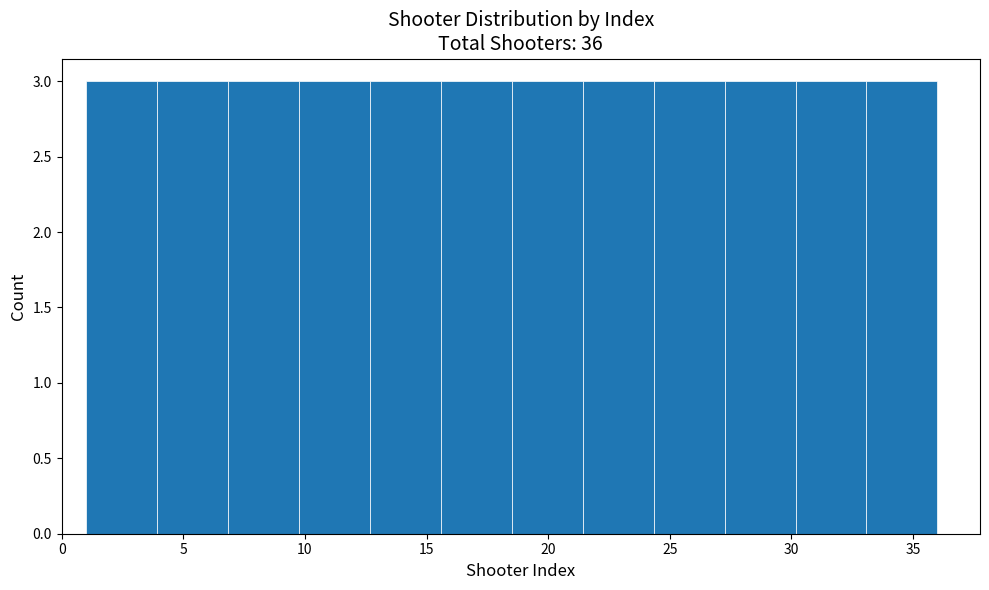

How tall is the bar that spans 21.5 to 24.5 on the x-axis? Neither the bar edges nor the heights are printed on the chart, so give them approximately, as read against the axes.

3